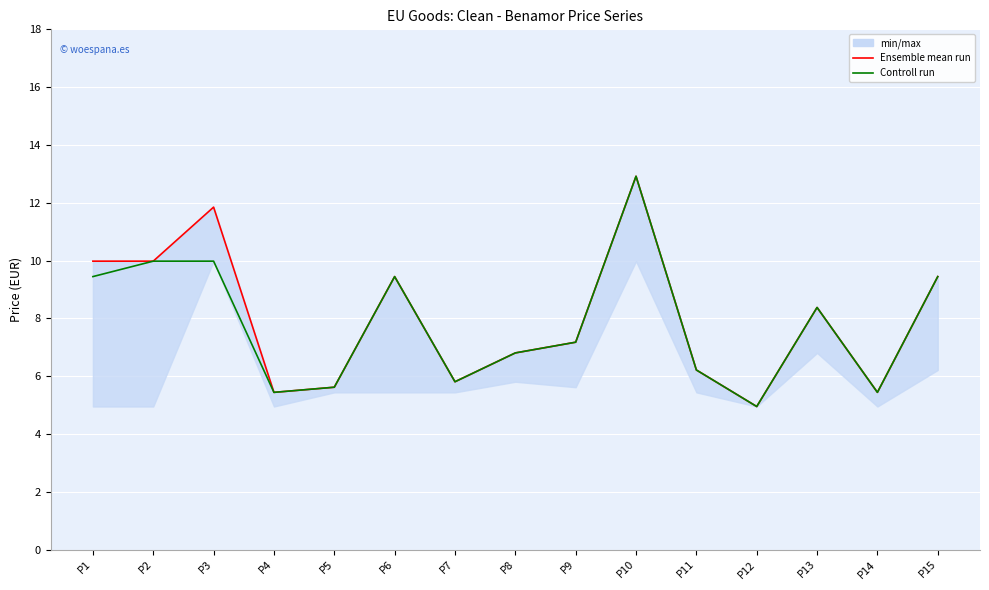

Is the value of Ensemble mean run at P3 greater than the value of Controll run at P10?

No